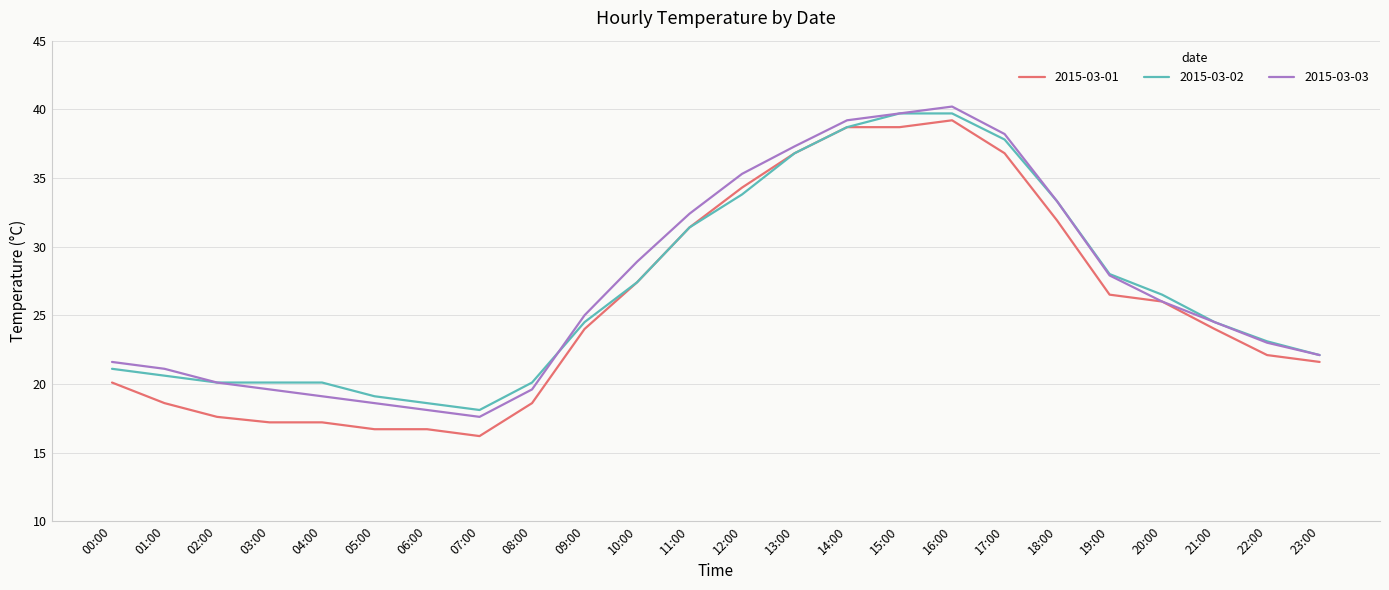

What are all the series names shown in the legend?

2015-03-01, 2015-03-02, 2015-03-03